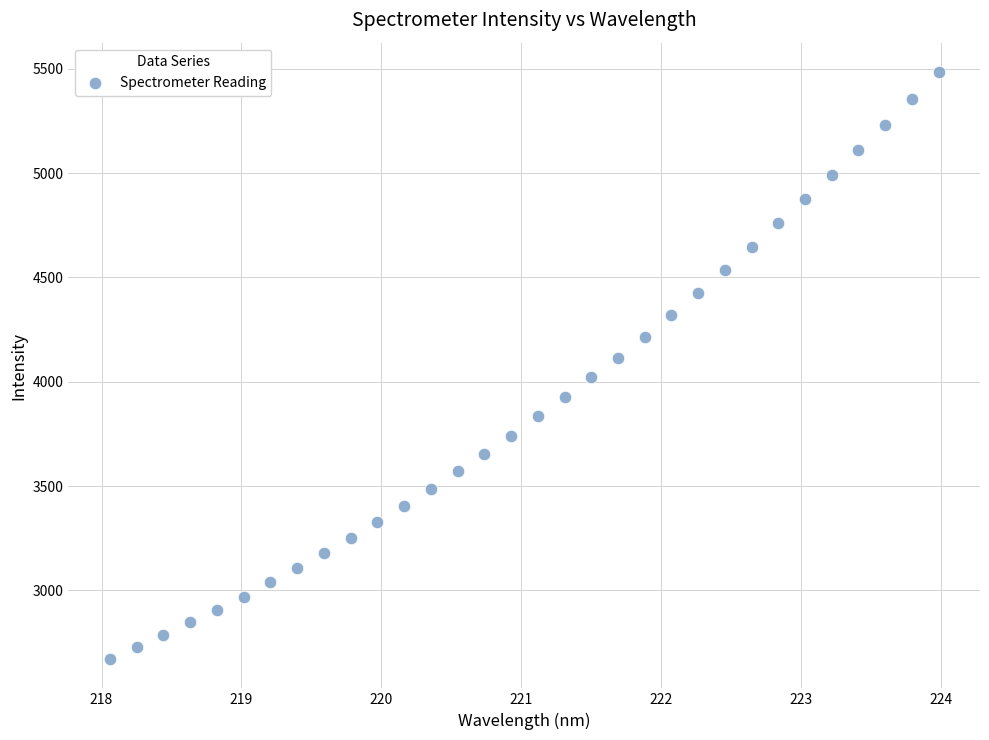

What is the range of X values (max minus min)?

5.9